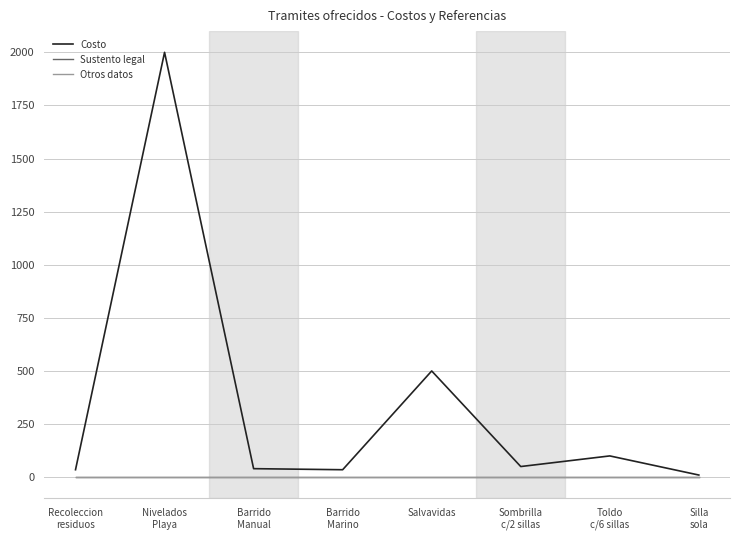

What is the difference between the highest and lowest values at Recoleccion
residuos?

34